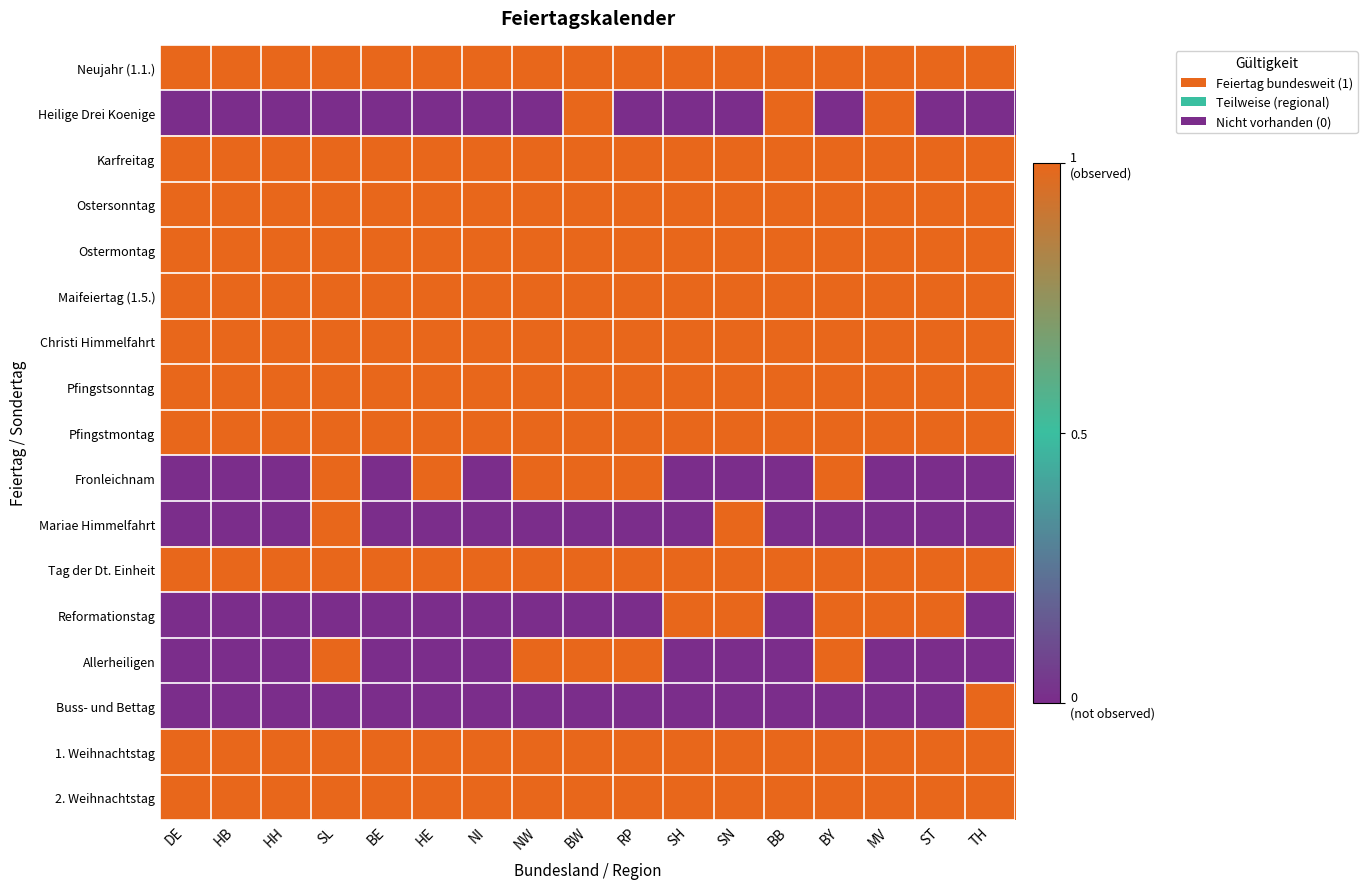

Count the number of categories in the chart.

17